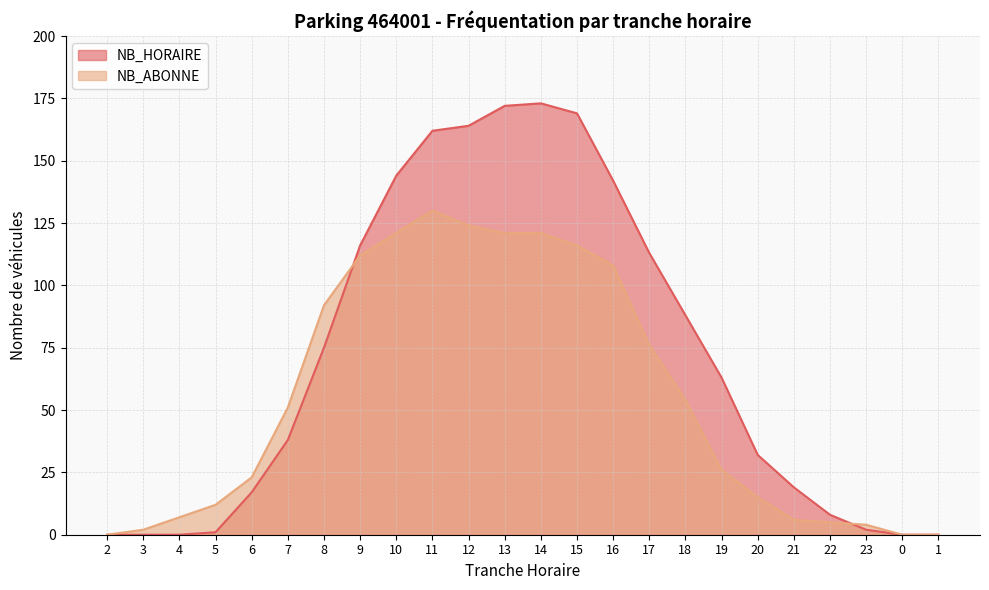

Which series has the largest total across all categories?

NB_HORAIRE